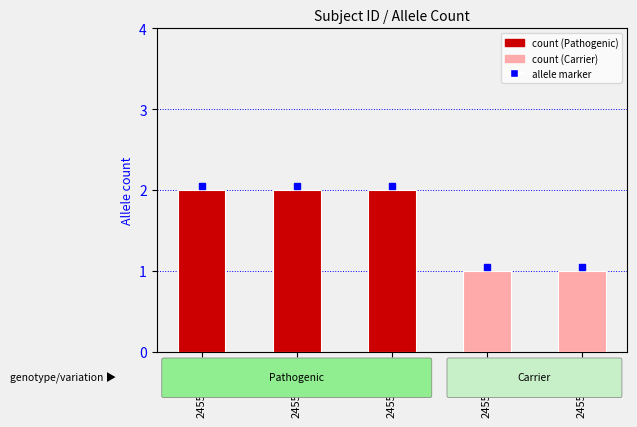

What is the value of the 2nd bar from the left?

2